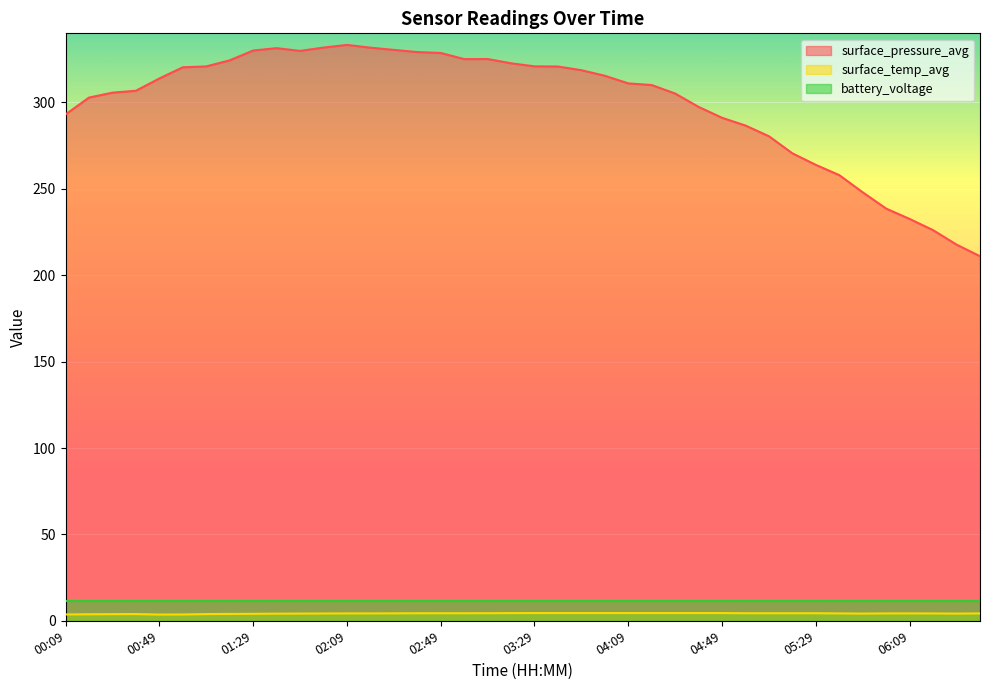

What is the difference between the surface_temp_avg values at 01:29 and 00:19?

0.3